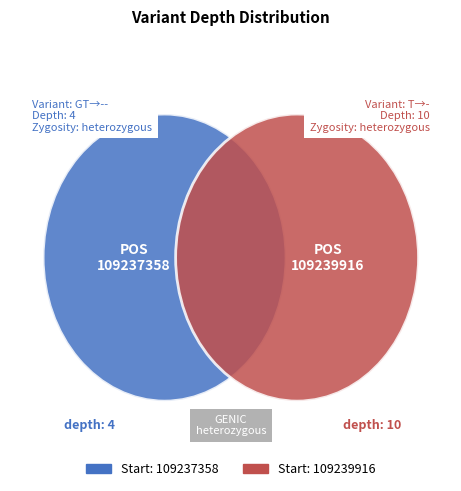

True or false: 109237358 accounts for 19% of the total.

False